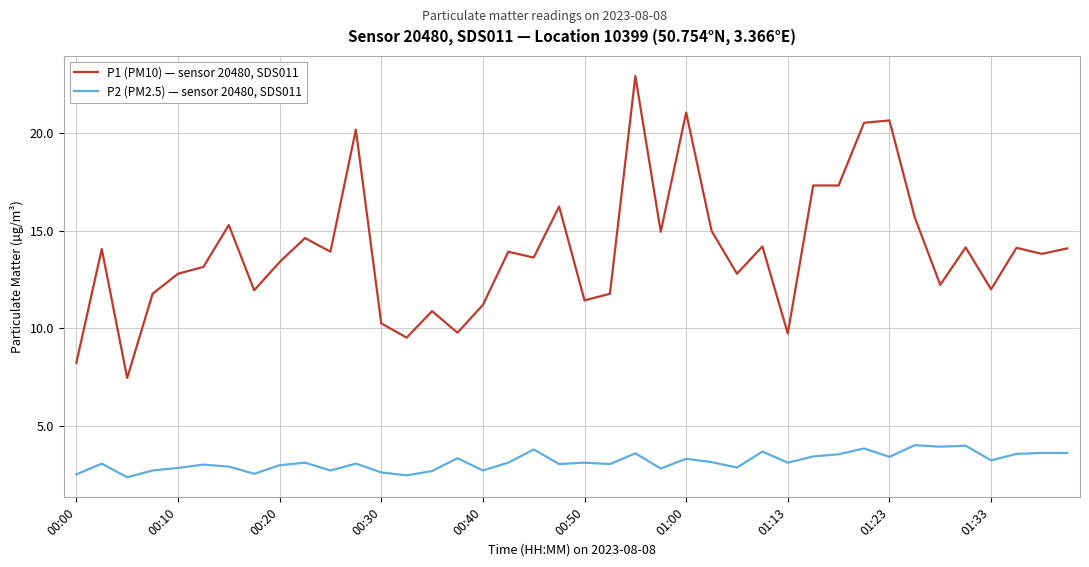

How many lines are shown in the chart?

2